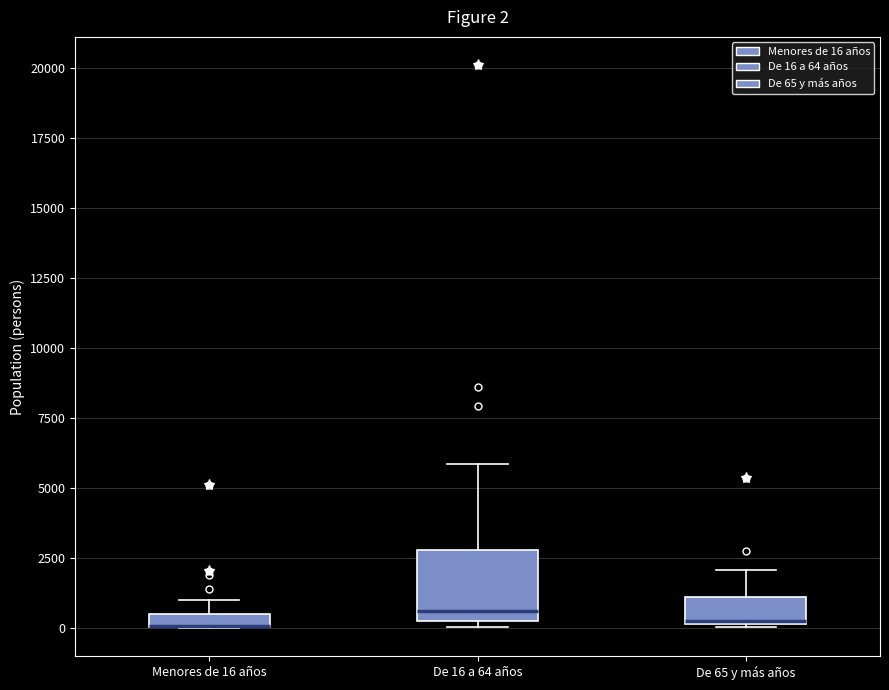

Comparing the boxes themselves (not the whiskers), which one is the tallest?

De 16 a 64 años